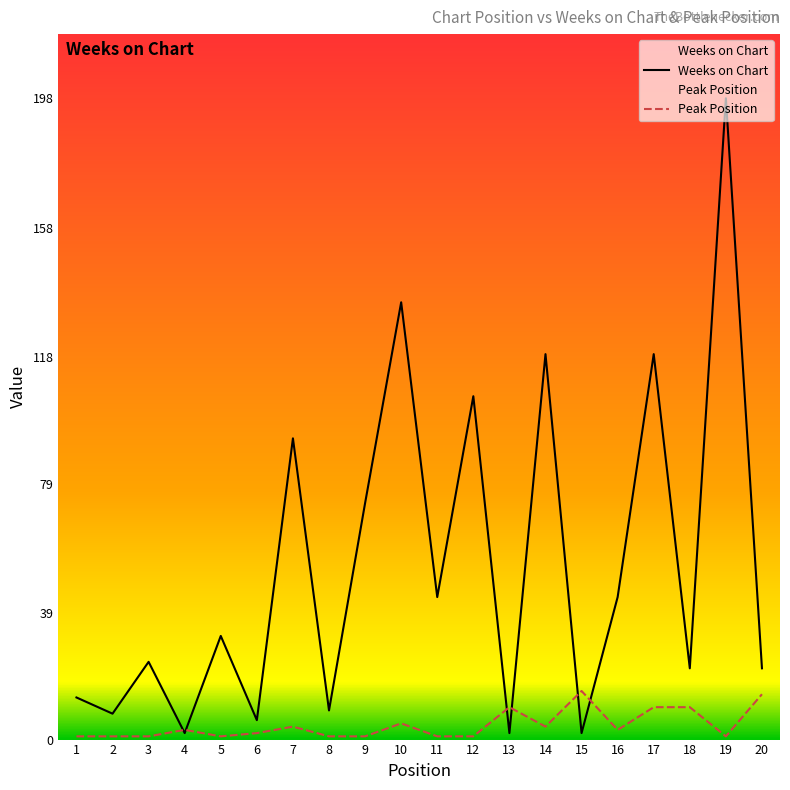

What is the spread (max minus min) of values at 7?

89